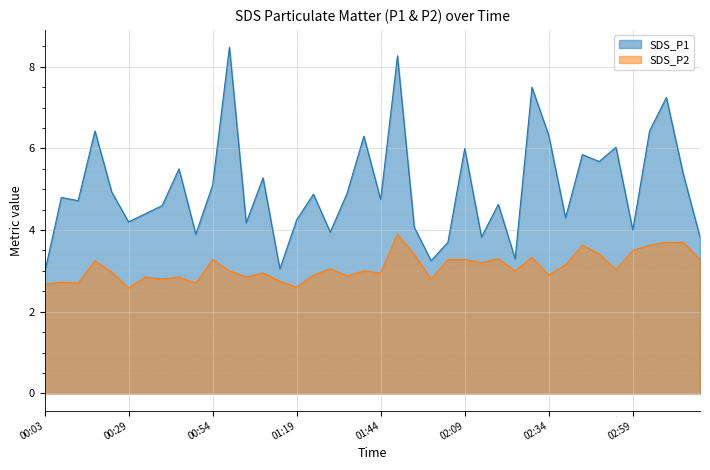

At which label does SDS_P2 reach its peak?

01:49